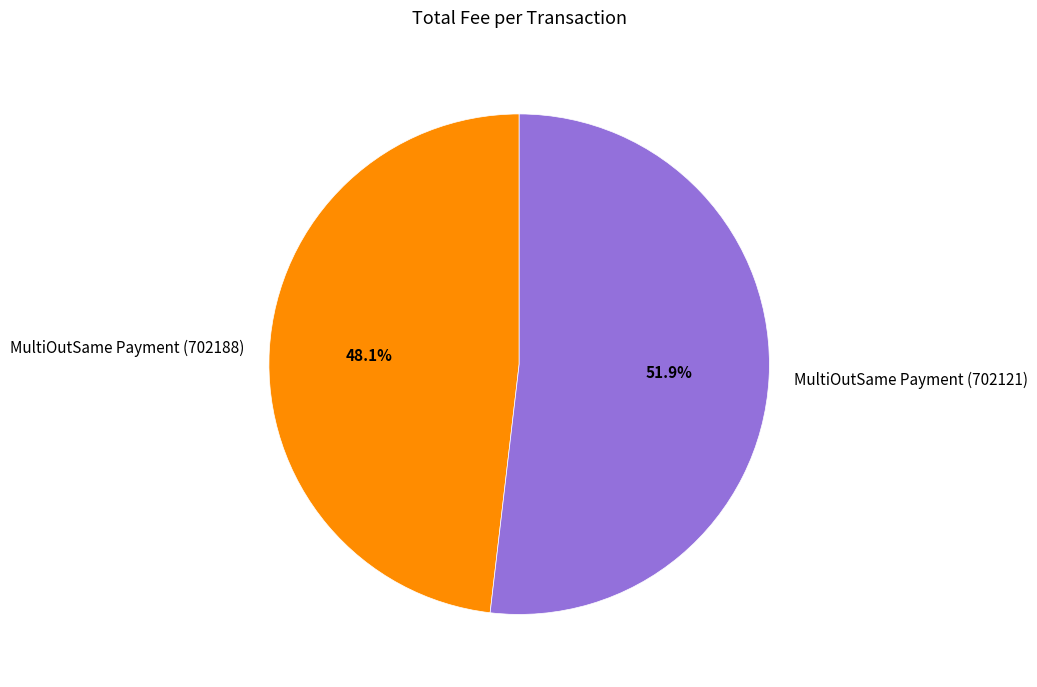

Is there a majority slice in this chart?

Yes